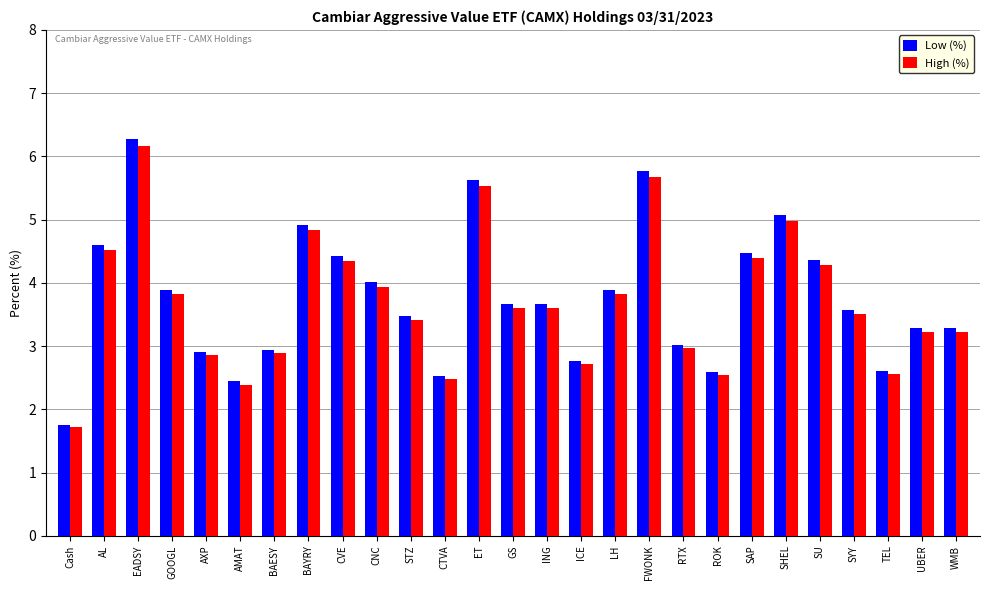

The Low (%) series shows 4.0 at CNC. True or false?

True